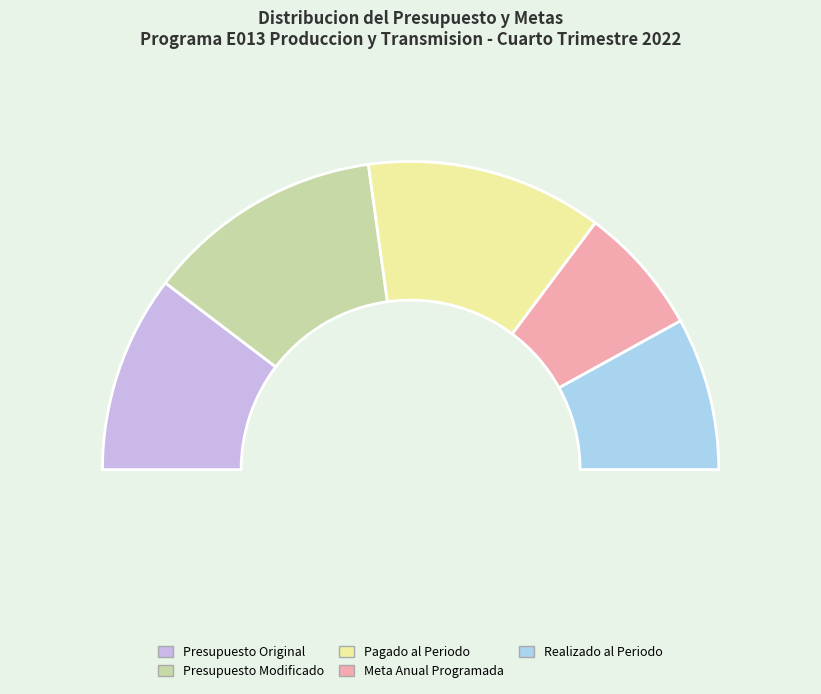

How many segments does this pie chart have?

5